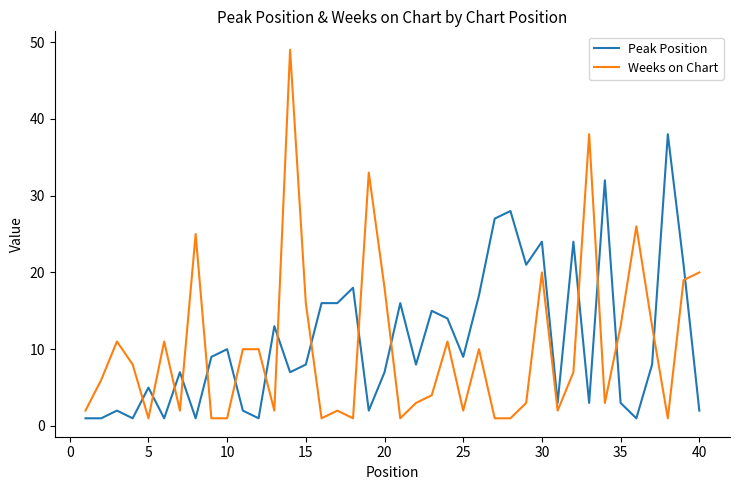

Rank the series by their maximum value, from highest to lowest.

Weeks on Chart, Peak Position